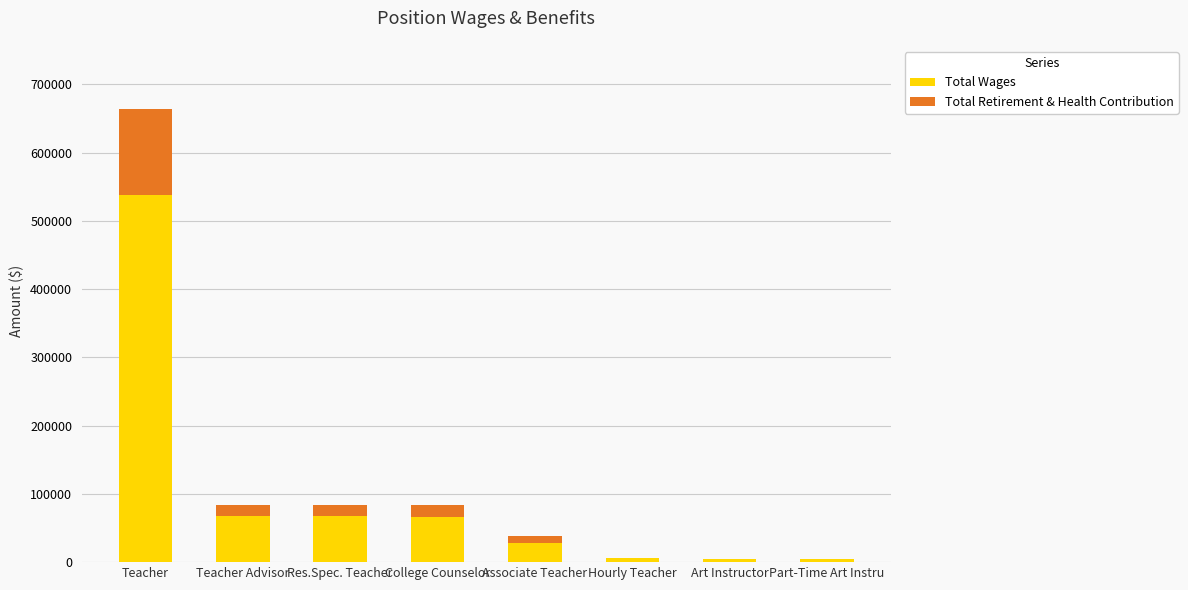

The value of Total Wages at College Counselor is 65597. True or false?

True